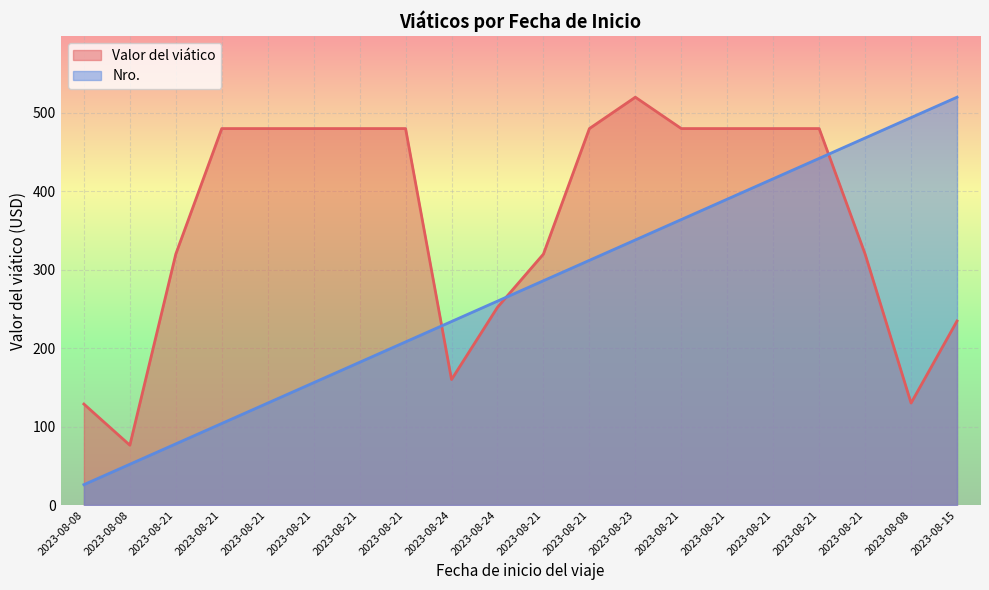

How many intersections are there between Nro. and Valor del viático?

3